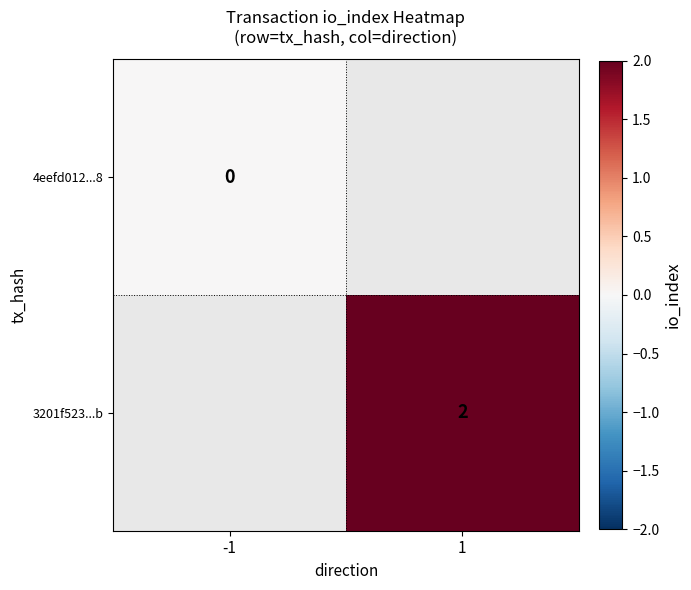

Is it true that 3201f523...b equals 2 at 1?

True